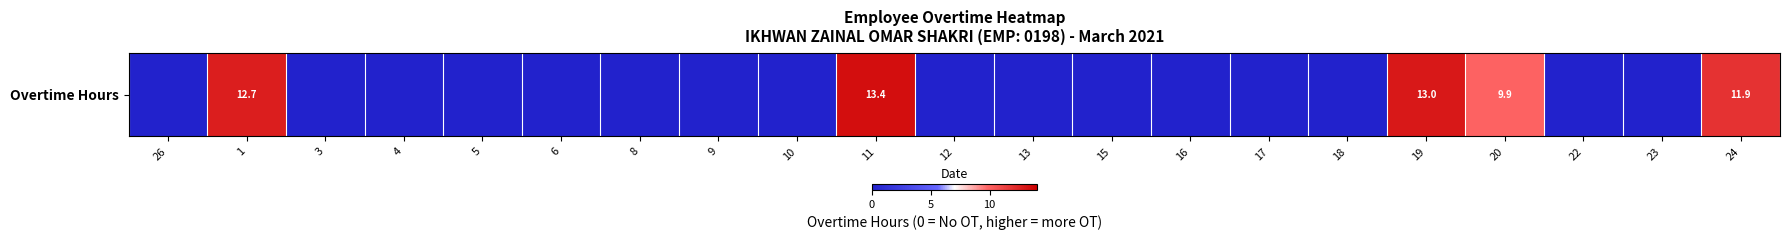

What is the sum of the values at 19 and 6?

13.0